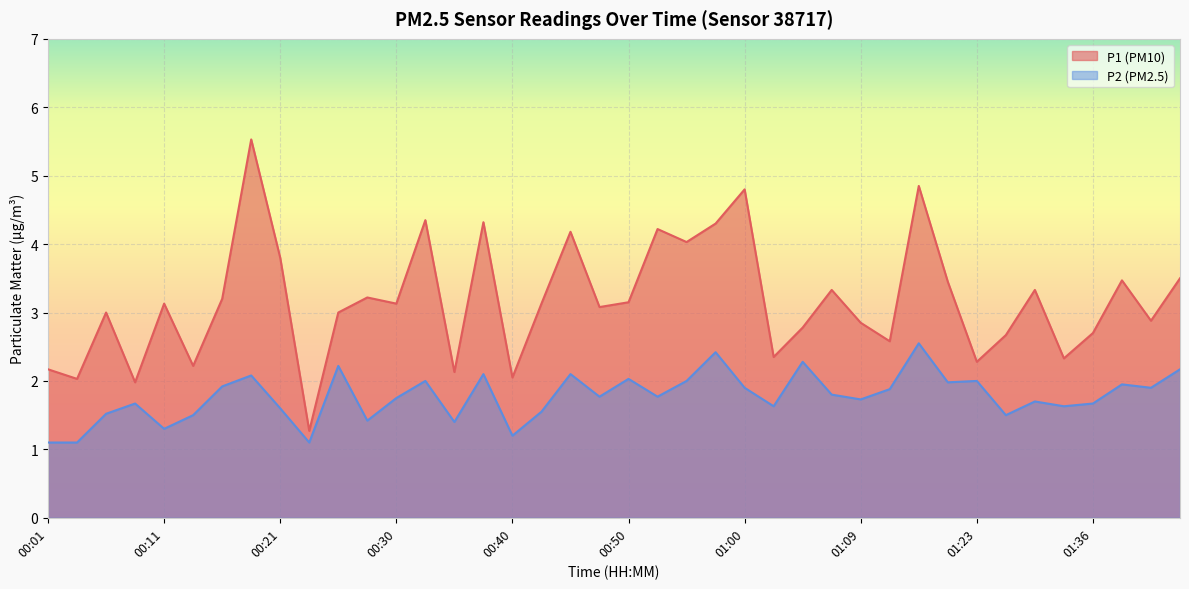

Where is P2 nearest to the value 1?

00:01